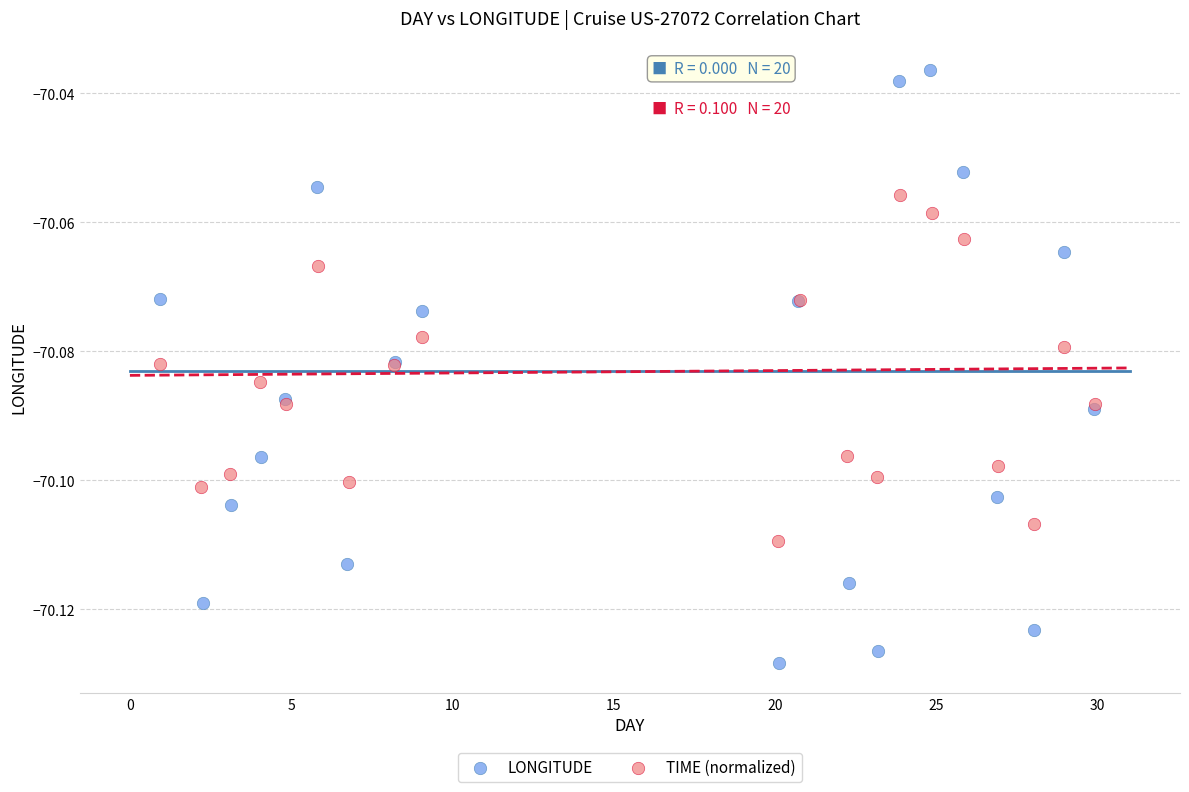

What are all the series names shown in the legend?

LONGITUDE, TIME (normalized)